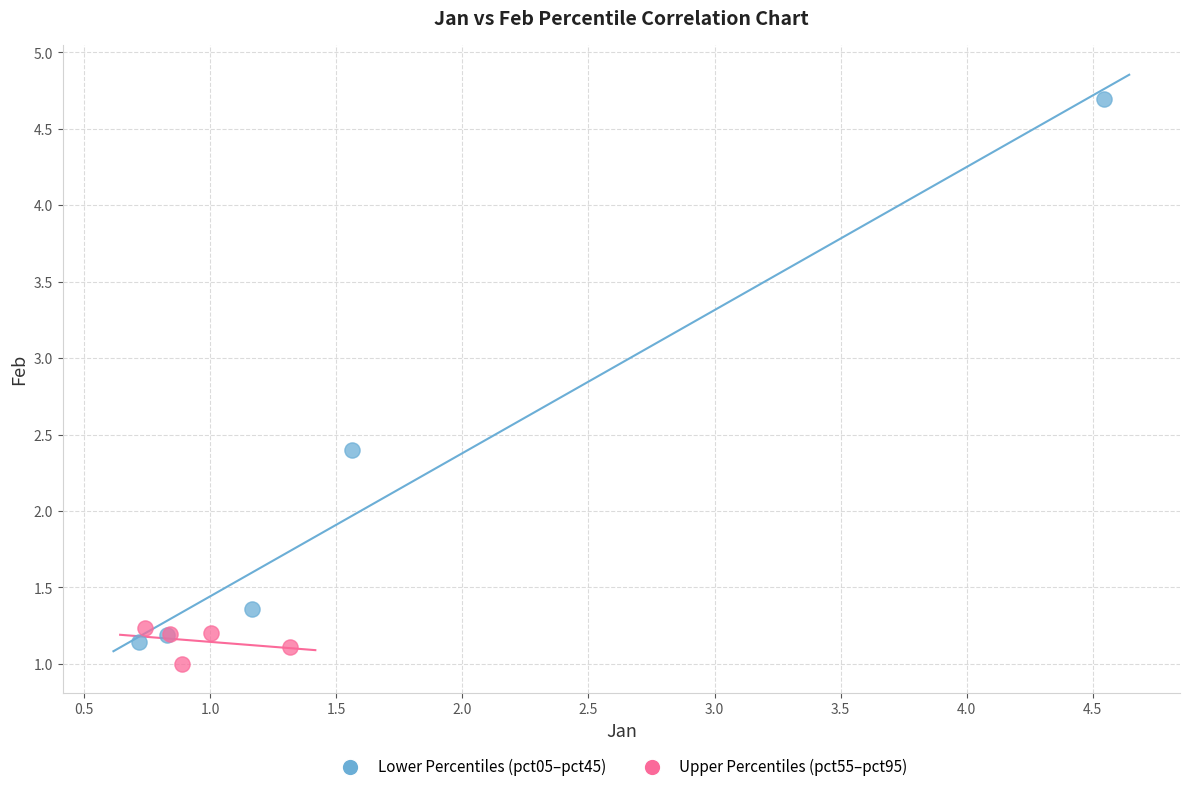

Which series contains the highest Y value?

Lower Percentiles (pct05–pct45)